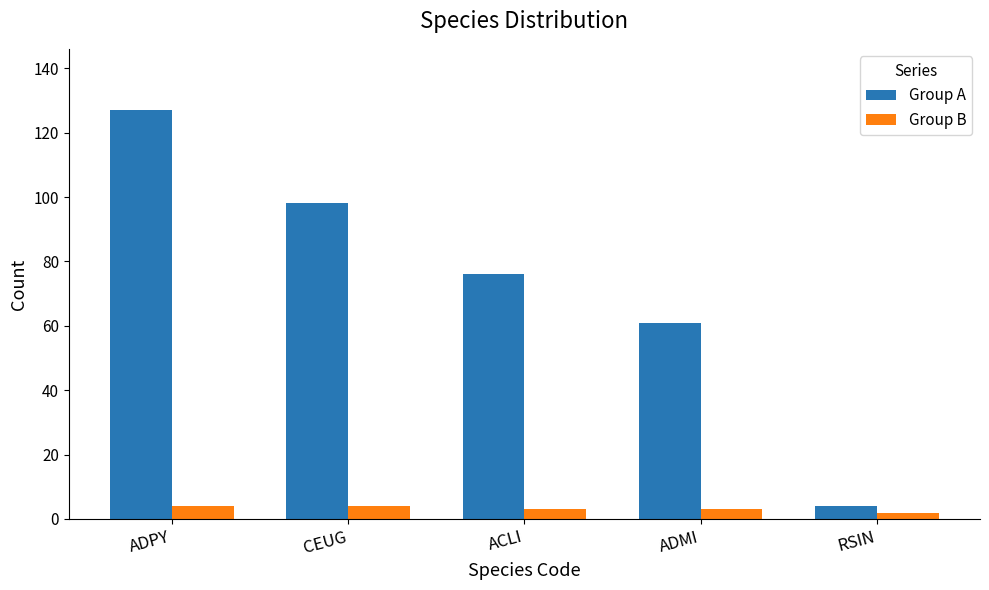

What position from the left is ADPY?

1